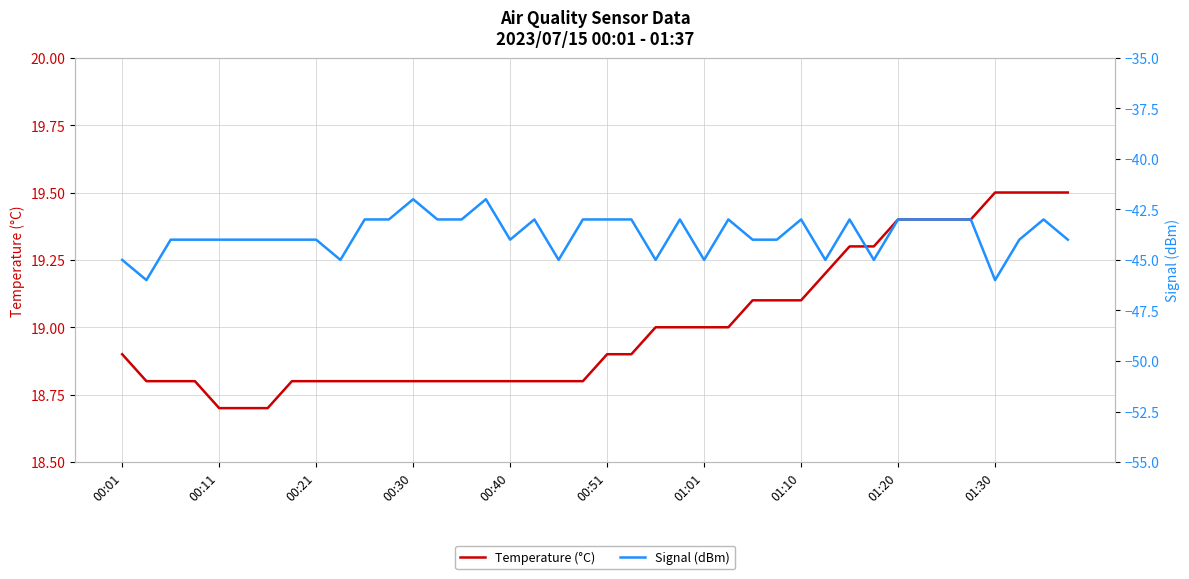

What are all the series names shown in the legend?

Temperature (°C), Signal (dBm)